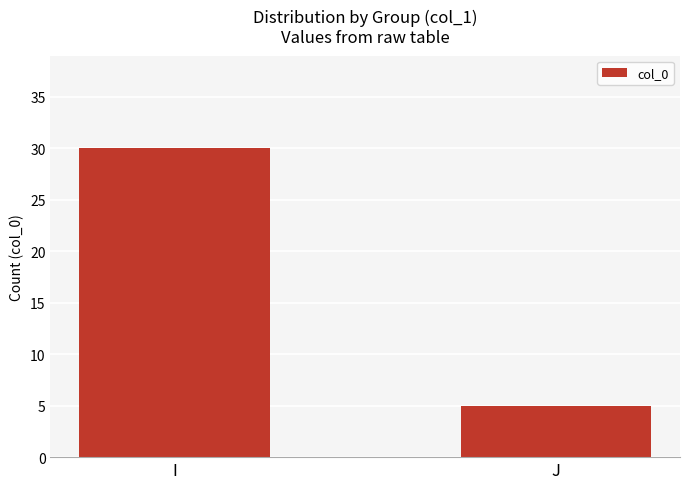

Between I and J, which is larger?

I